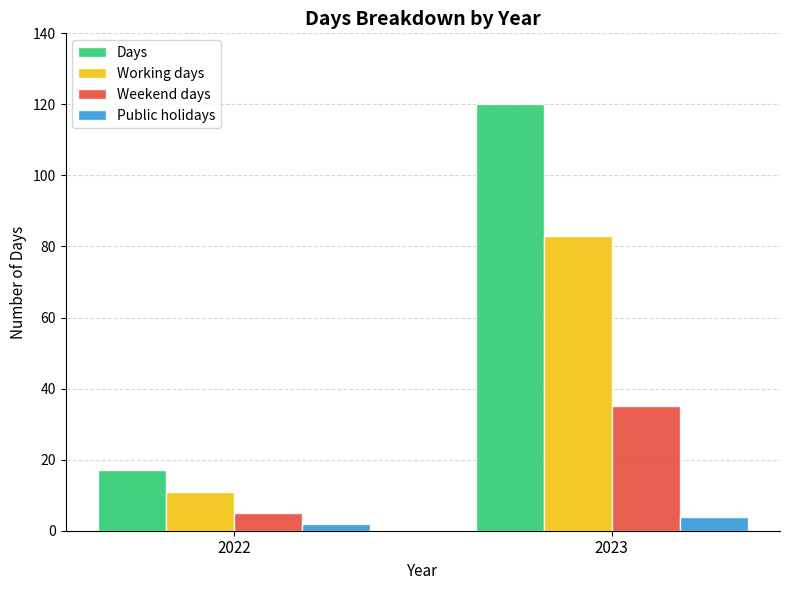

What is the value of the Working days bar at the 2nd from the left?

83